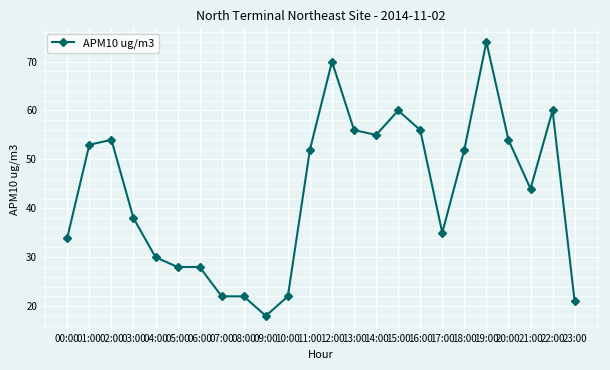

The chart shows a value of 93 at 02:00. True or false?

False